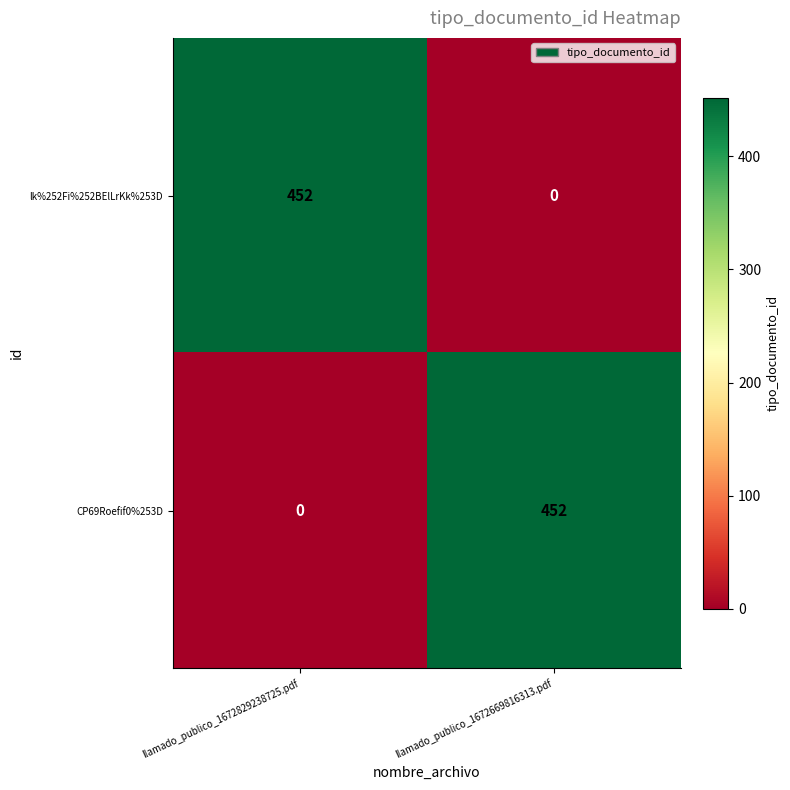

At llamado_publico_1672829238725.pdf, list the series in order from smallest to largest.

CP69Roefif0%253D, lk%252Fi%252BElLrKk%253D